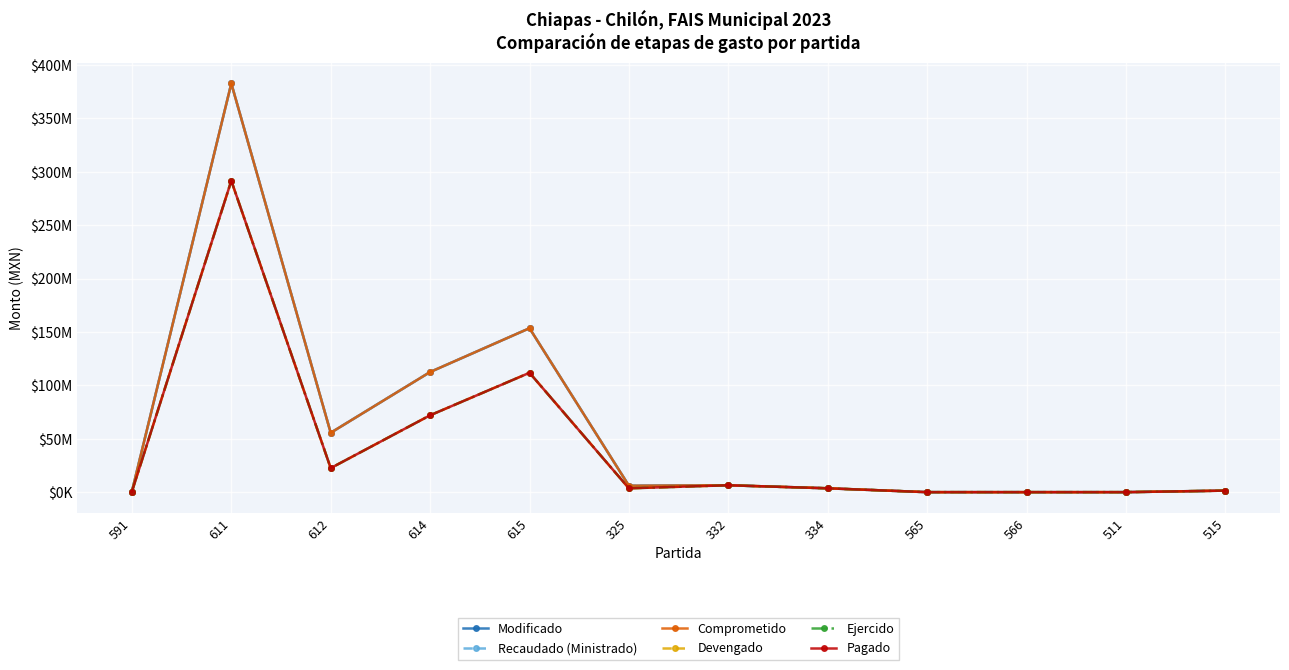

Is this an area chart (filled region under the line)?

No